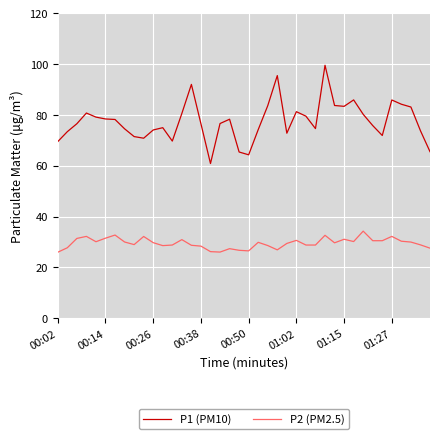

Rank the series by their maximum value, from lowest to highest.

P2 (PM2.5), P1 (PM10)